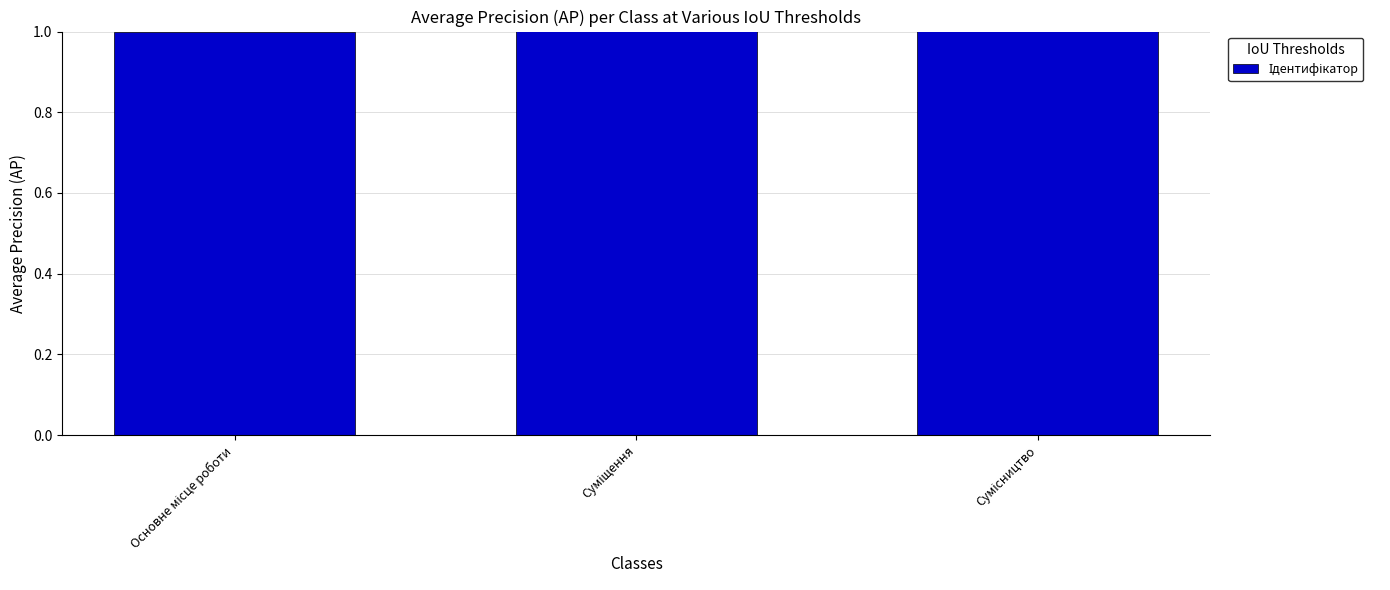

The value at Основне місце роботи is 1. True or false?

True